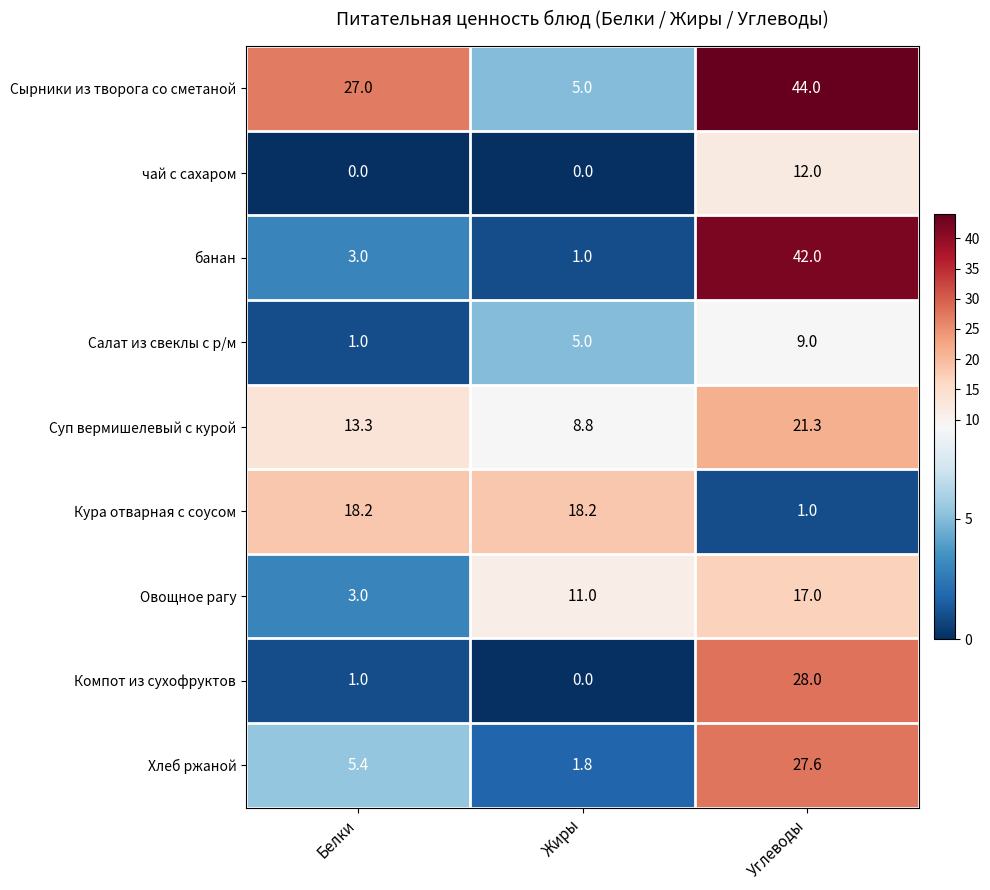

How many чай с сахаром values are between 0 and 12?

3